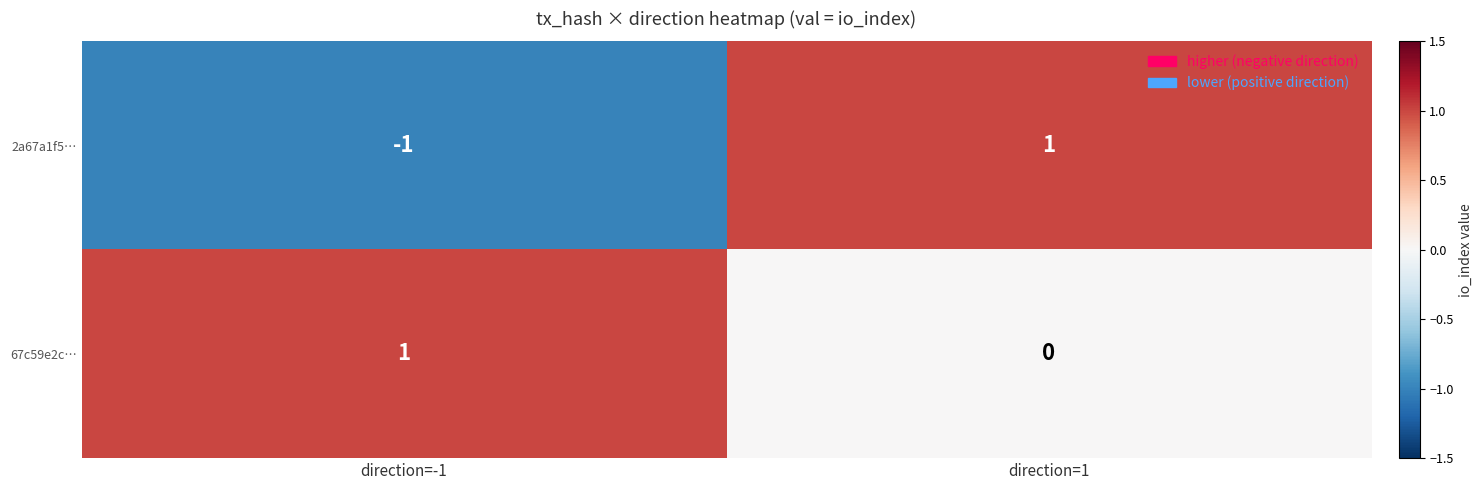

Rank the categories by 67c59e2c… value from highest to lowest.

direction=-1, direction=1